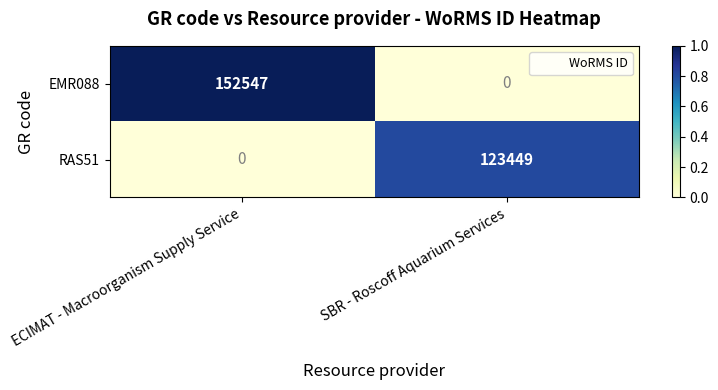

What is the difference between the highest and lowest values at ECIMAT - Macroorganism Supply Service?

152547